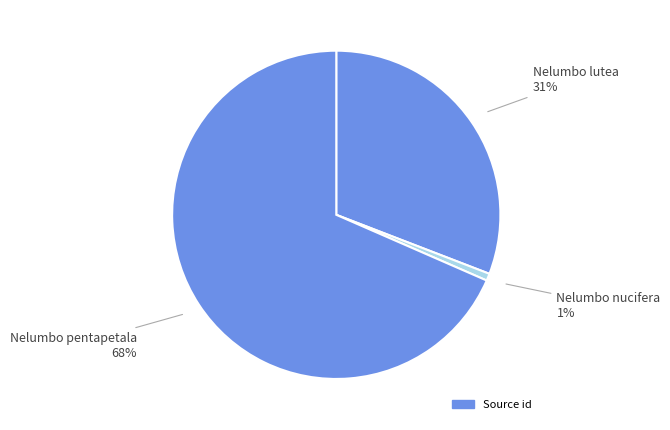

How many segments does this pie chart have?

3